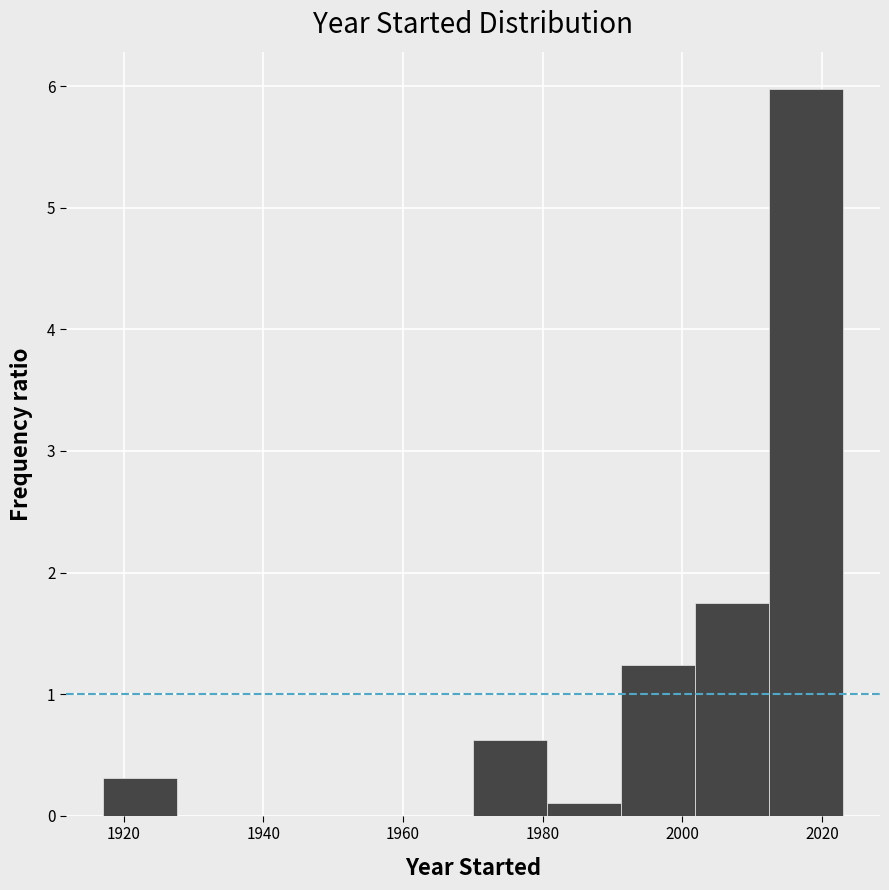

Reading left to right, list every bar in this chart as the range it spans on the x-axis followed by its height. Neither the bar edges nor the heights are printed on the chart, so give them approximately, as read against the axes.

1917.0 to 1927.6: 0.3
1927.6 to 1938.2: 0
1938.2 to 1948.8: 0
1948.8 to 1959.4: 0
1959.4 to 1970.0: 0
1970.0 to 1980.6: 0.6
1980.6 to 1991.2: 0.1
1991.2 to 2001.8: 1.2
2001.8 to 2012.4: 1.8
2012.4 to 2023.0: 6.0